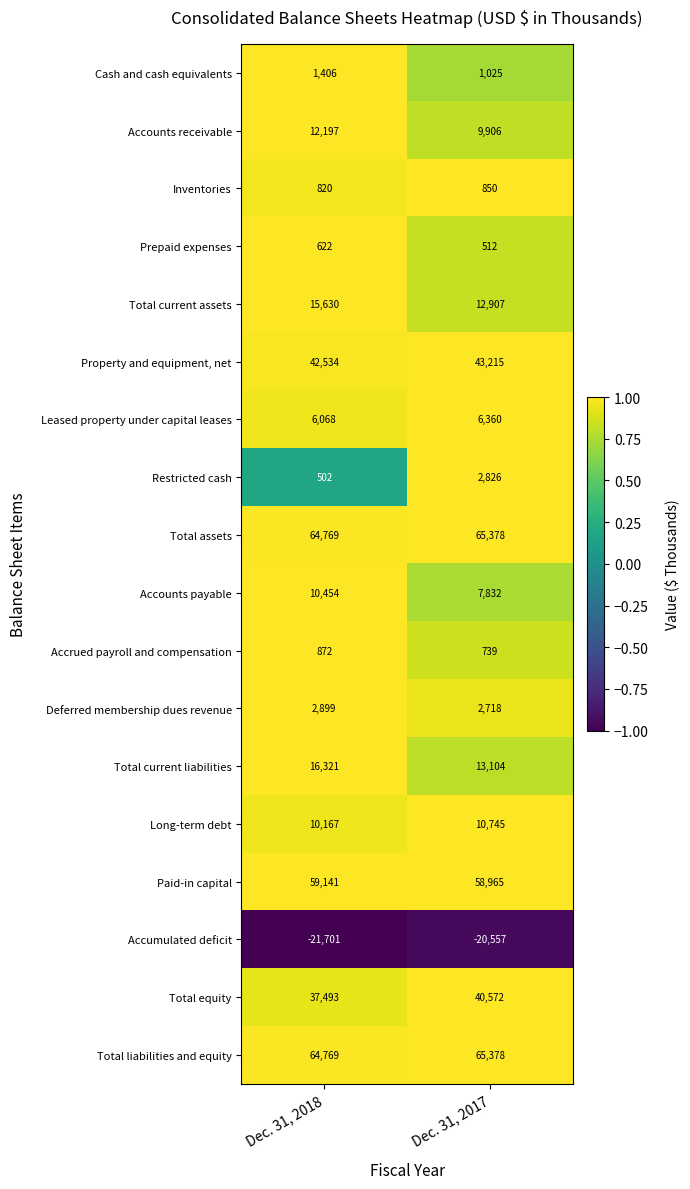

Rank the categories by Accounts payable value from lowest to highest.

Dec. 31, 2017, Dec. 31, 2018